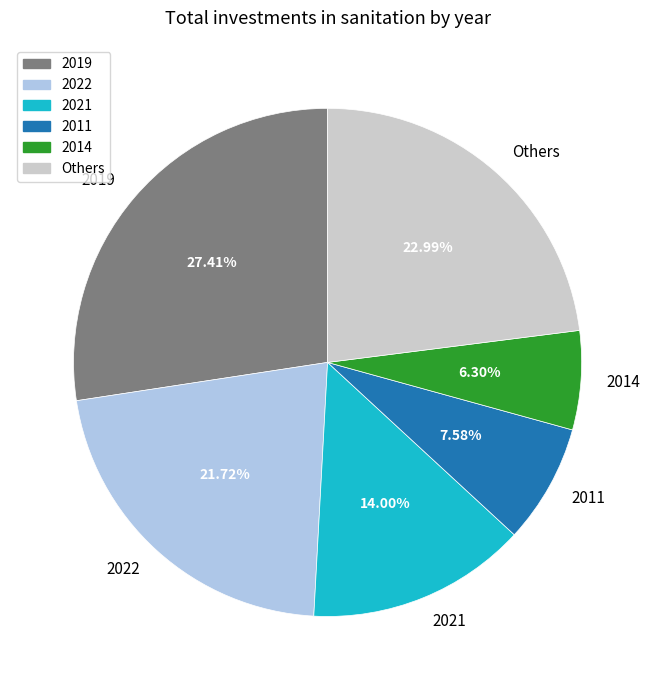

Rank the categories by value from lowest to highest.

2014, 2011, 2021, 2022, Others, 2019